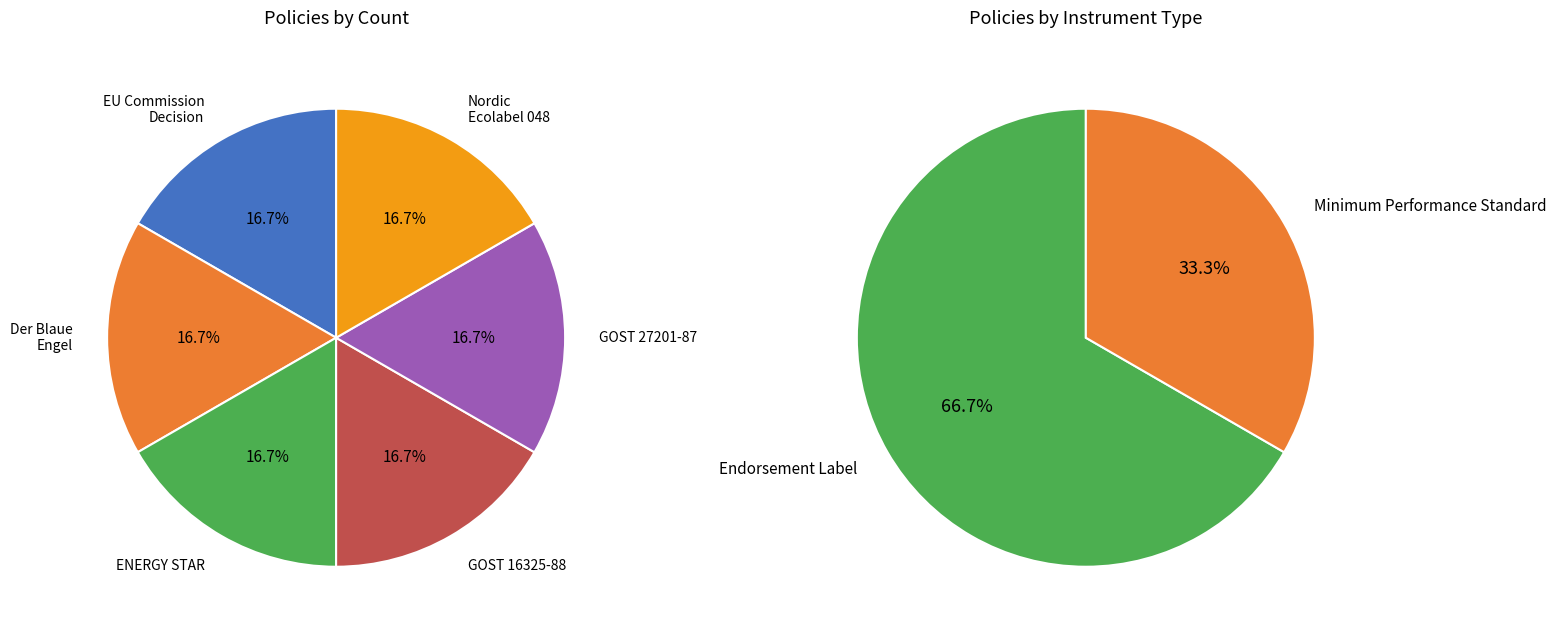

Is the sum of GOST 16325-88 and Nordic Ecolabel 048 greater than half?

No